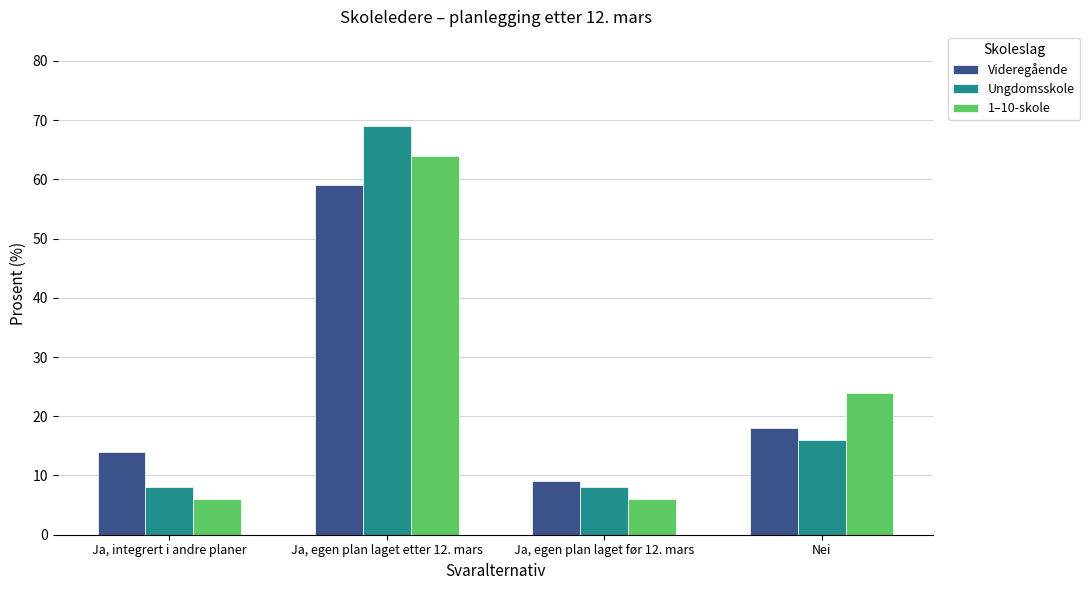

What is the smallest value displayed?

6